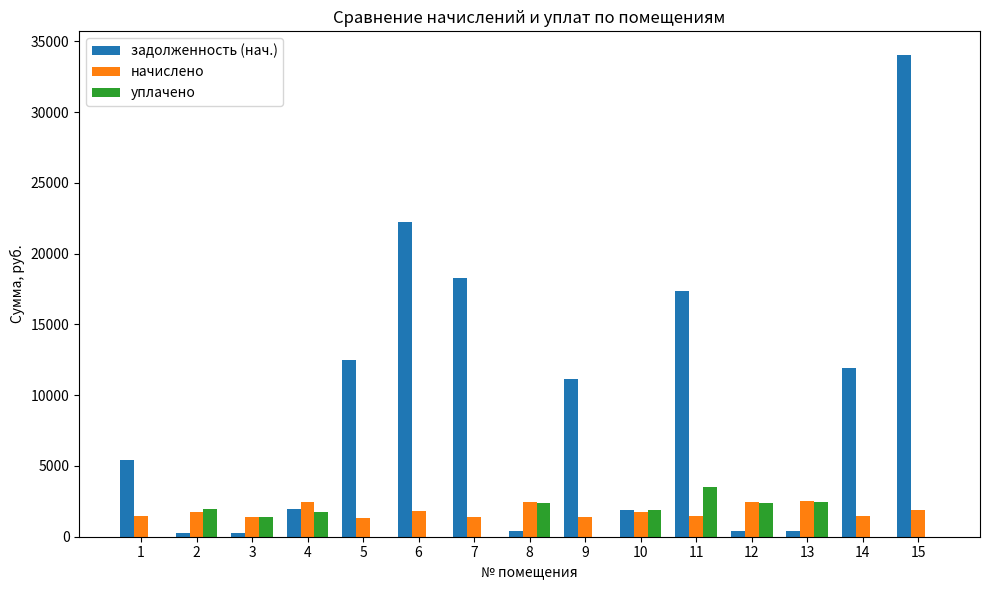

What is the maximum value for задолженность (нач.)?

33999.9